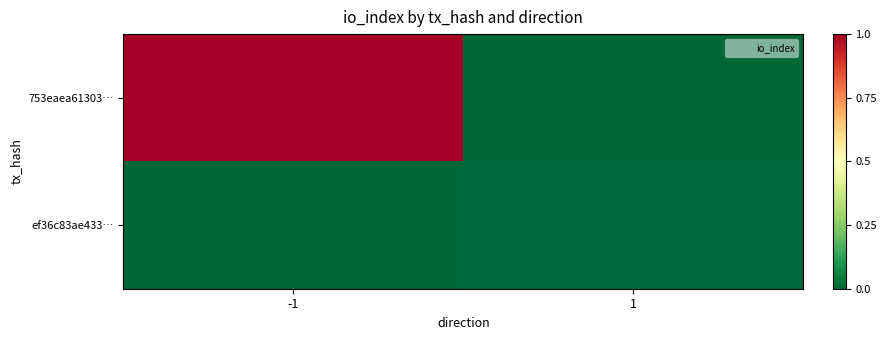

Which series has the largest total across all categories?

753eaea61303…